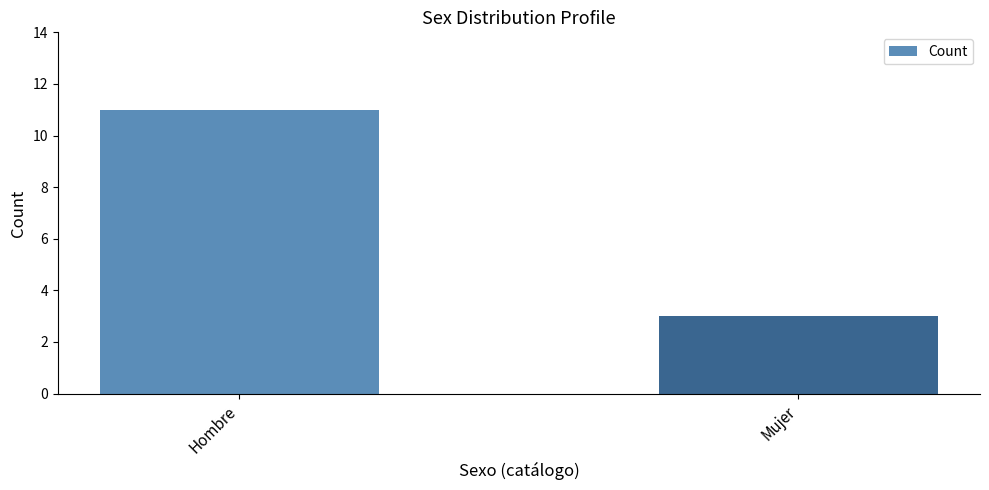

Which has a higher value, Hombre or Mujer?

Hombre